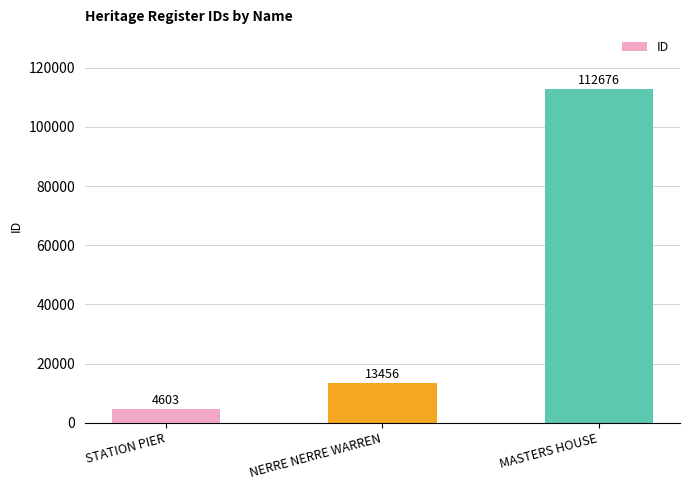

List the labels in order of value, smallest first.

STATION PIER, NERRE NERRE WARREN, MASTERS HOUSE